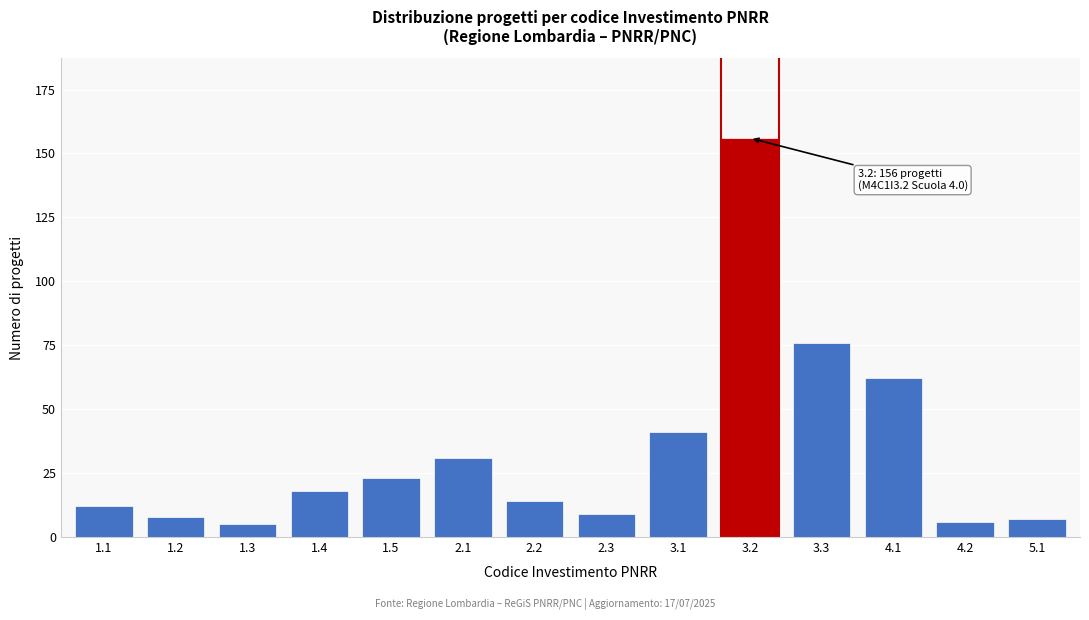

Reading right to left, extract all data points from this chart.

5.1=7	4.2=6	4.1=62	3.3=76	3.2=156	3.1=41	2.3=9	2.2=14	2.1=31	1.5=23	1.4=18	1.3=5	1.2=8	1.1=12